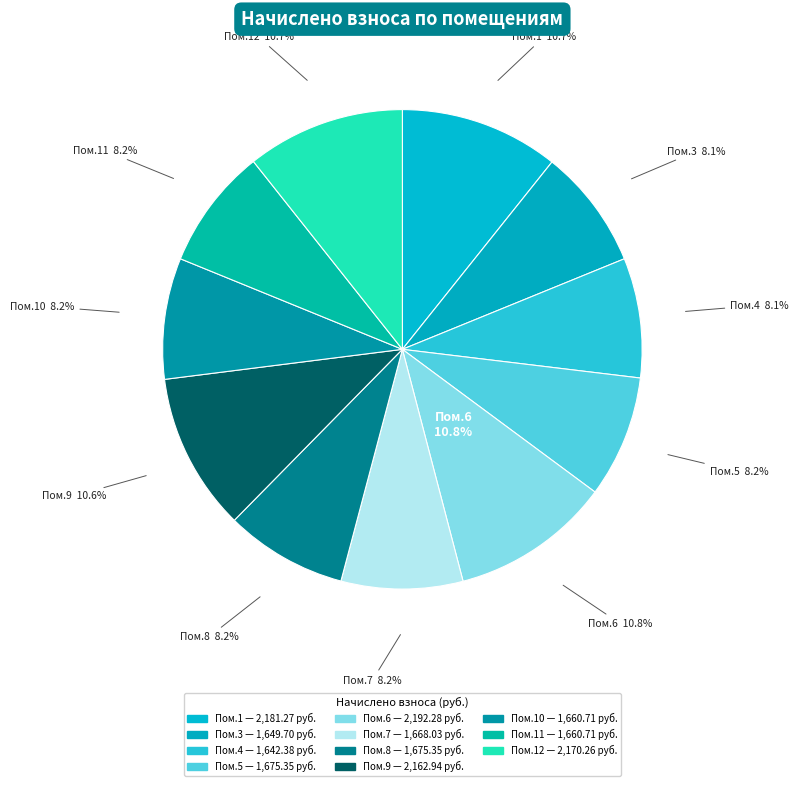

Approximately how many times larger is the value at 1 compared to 3?

1.3